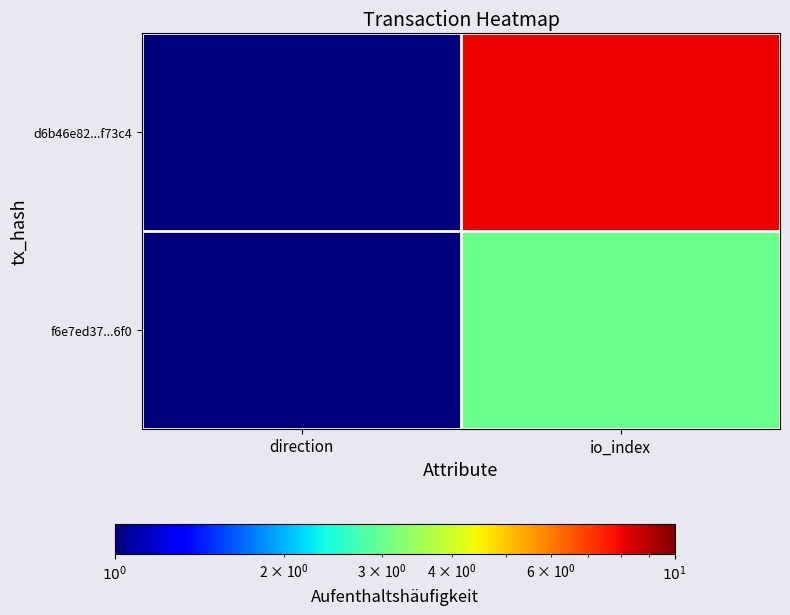

Reading left to right, extract all data points from this chart.

d6b46e82...f73c4: direction=1	io_index=8
f6e7ed37...6f0: direction=1	io_index=3